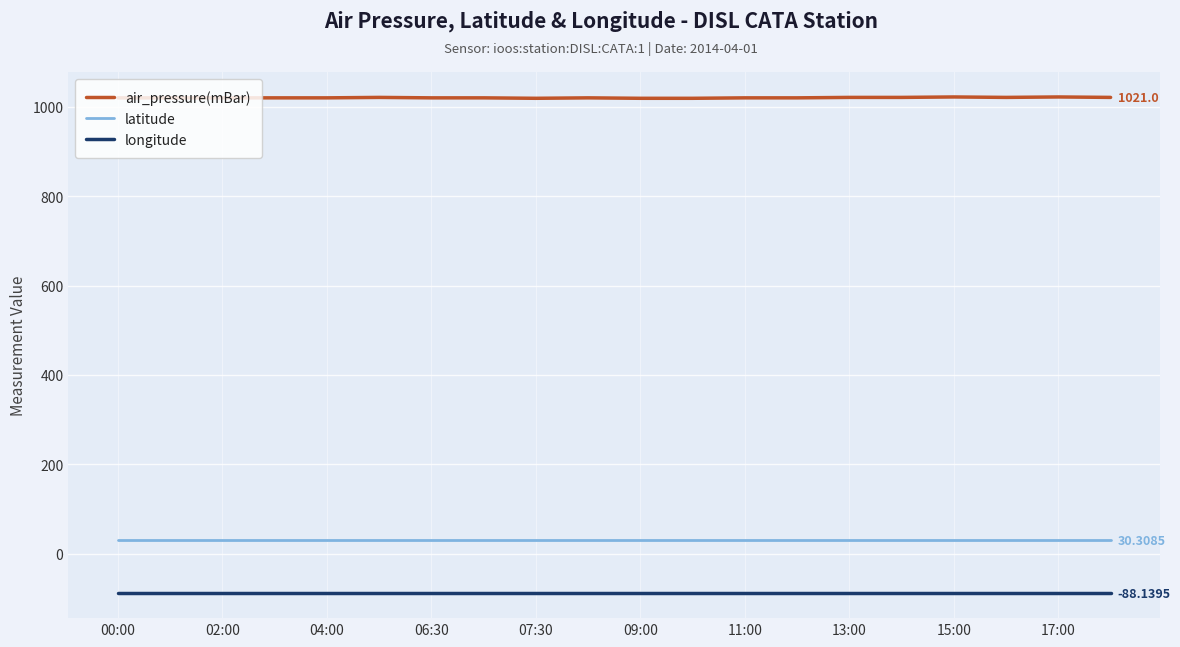

Which series has the largest total across all categories?

air_pressure(mBar)